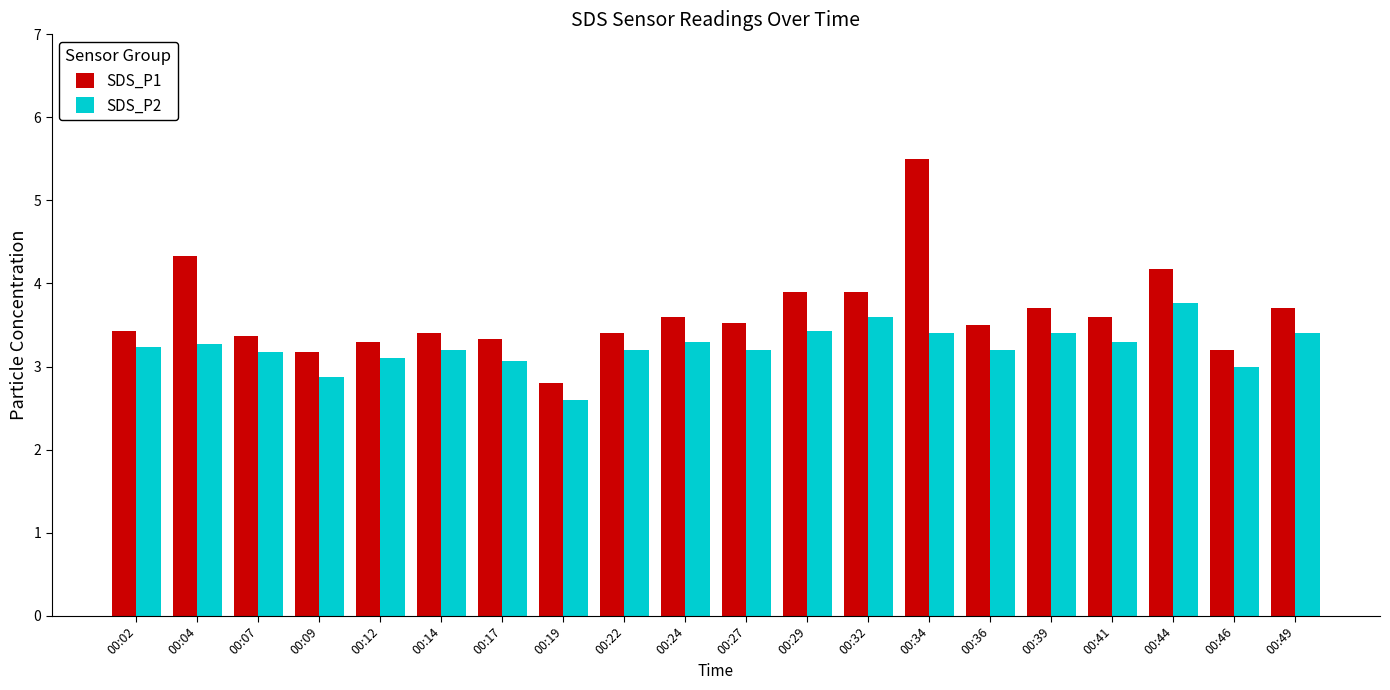

Reading right to left, extract all data points from this chart.

SDS_P1: 3.7	3.2	4.2	3.6	3.7	3.5	5.5	3.9	3.9	3.5	3.6	3.4	2.8	3.3	3.4	3.3	3.2	3.4	4.3	3.4
SDS_P2: 3.4	3.0	3.8	3.3	3.4	3.2	3.4	3.6	3.4	3.2	3.3	3.2	2.6	3.1	3.2	3.1	2.9	3.2	3.3	3.2